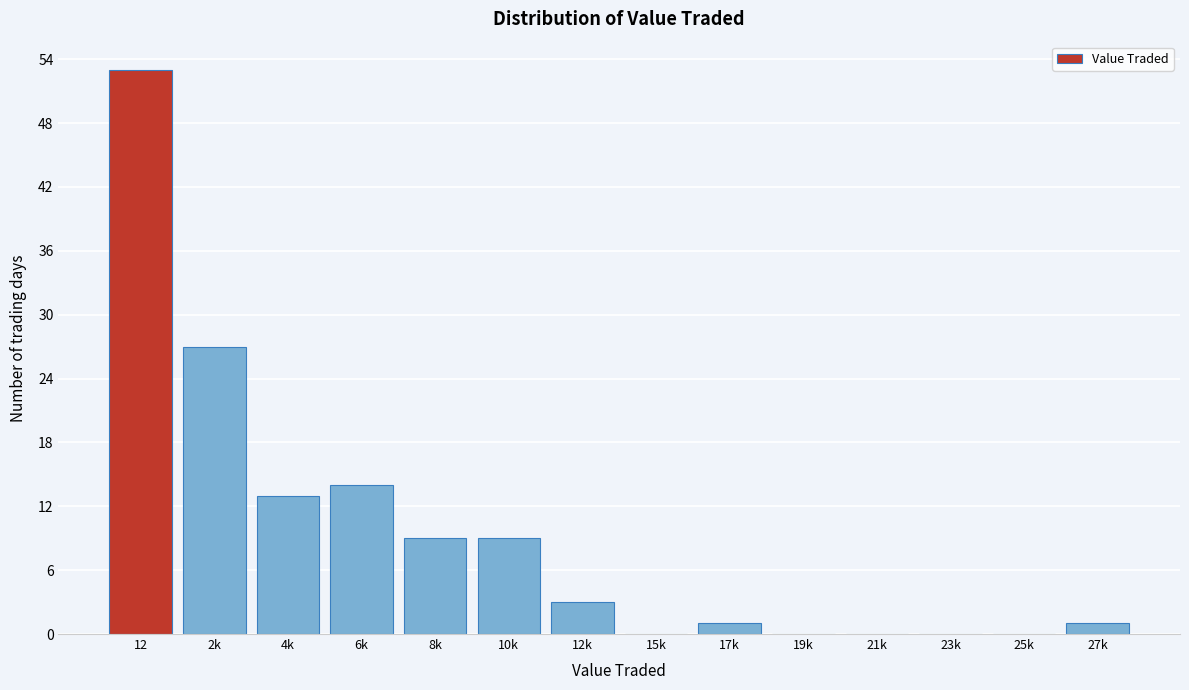

Reading left to right, what are all the values shown in this chart?

12=53	2k=27	4k=13	6k=14	8k=9	10k=9	12k=3	15k=0	17k=1	19k=0	21k=0	23k=0	25k=0	27k=1